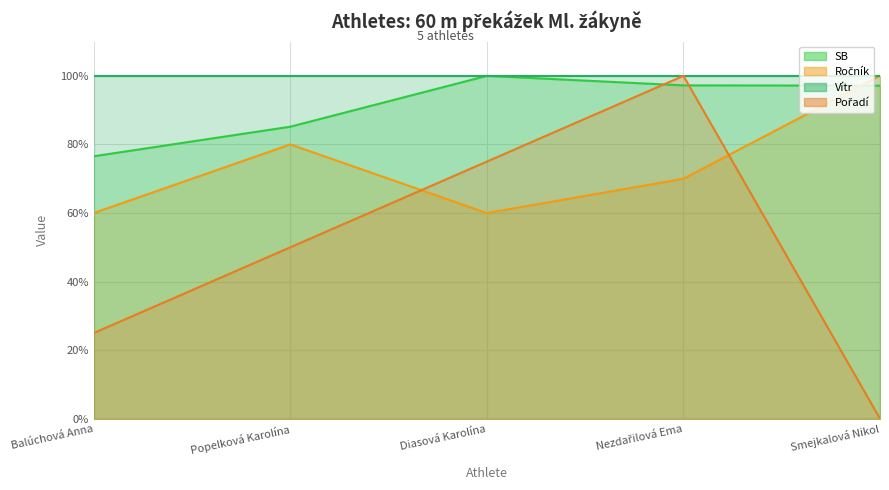

The Pořadí series shows 19.6 at Diasová Karolína. True or false?

False